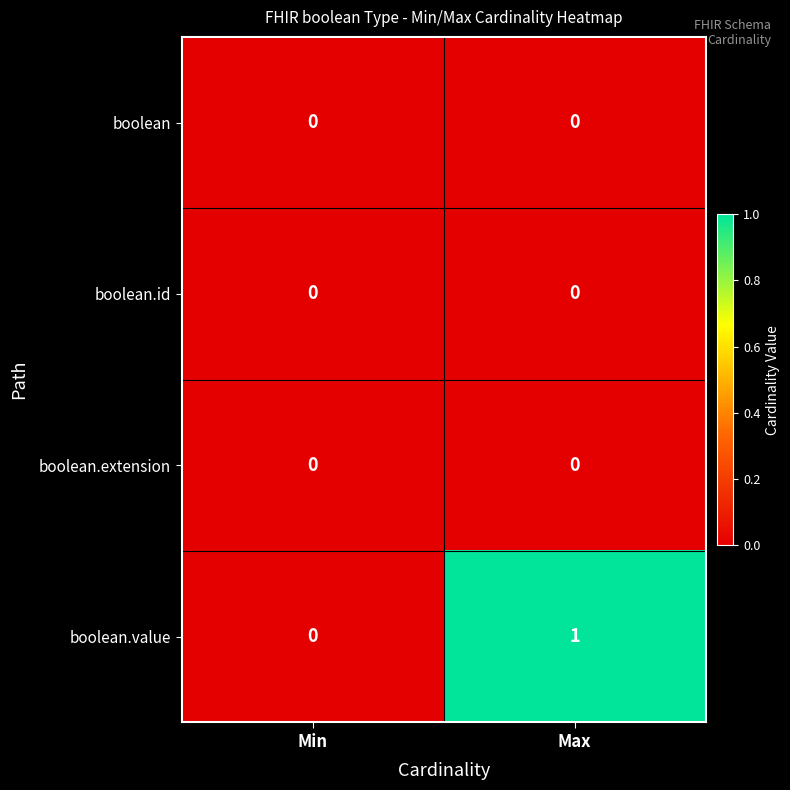

List the labels in order of boolean.value value, smallest first.

Min, Max